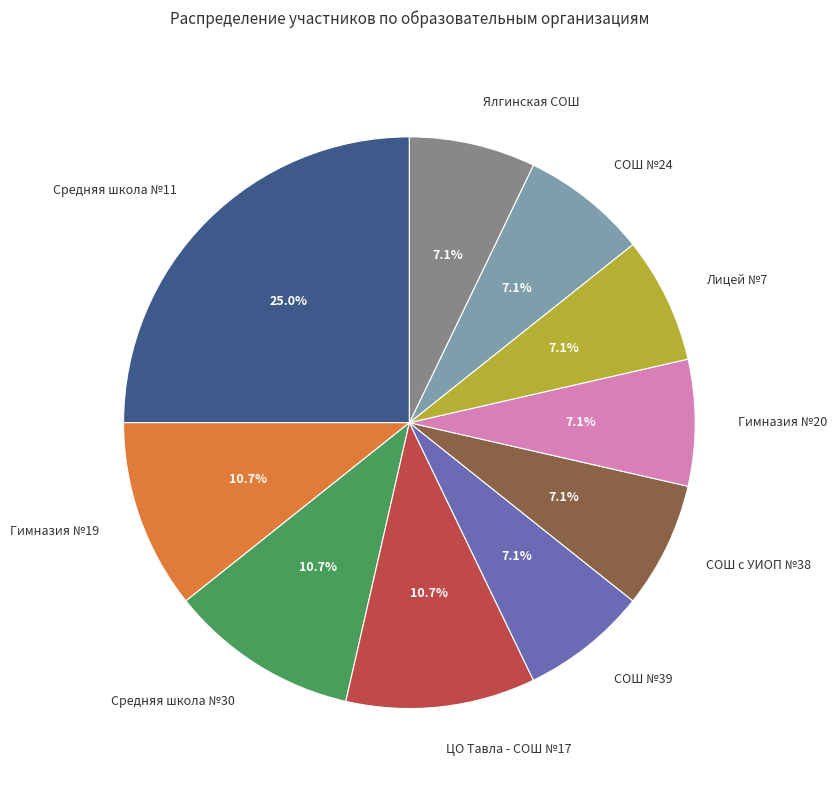

Which category has the biggest portion of the pie?

Средняя школа №11